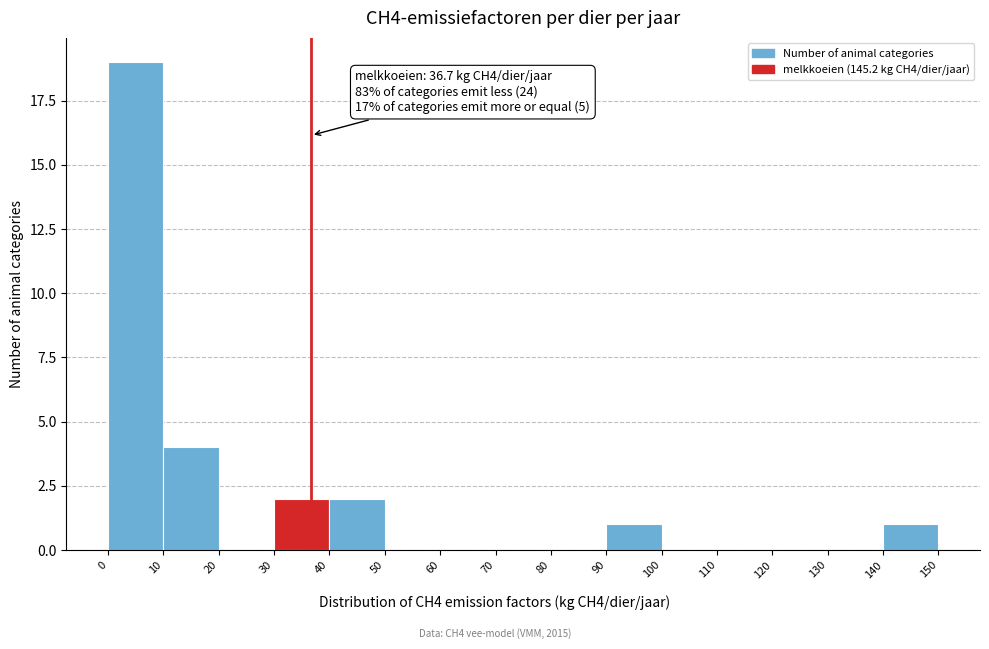

Which range on the x-axis has the tallest bar?

0 to 10